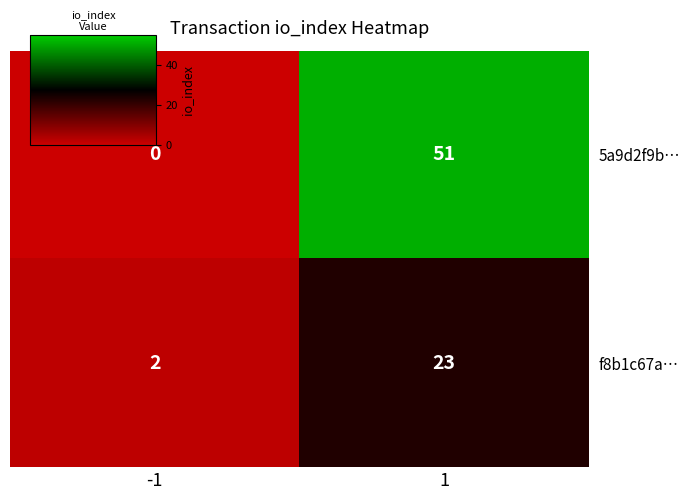

Which category has the lowest value across all series?

-1